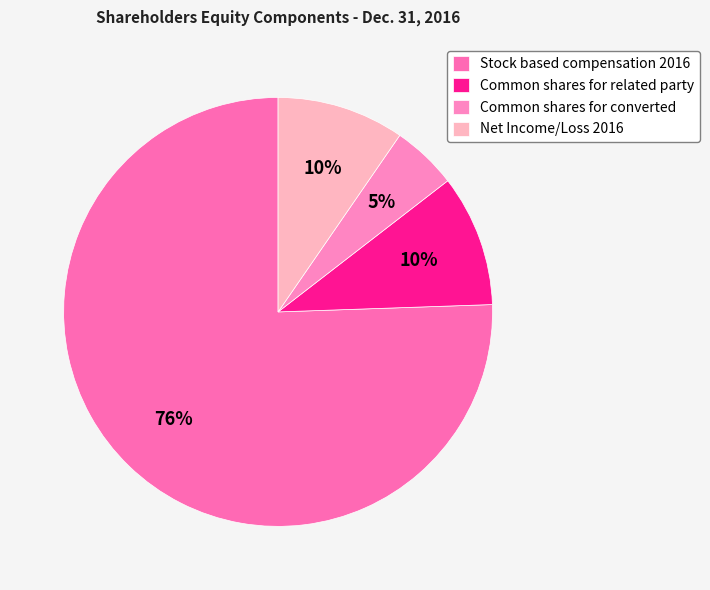

Which category has the biggest portion of the pie?

Stock based compensation 2016